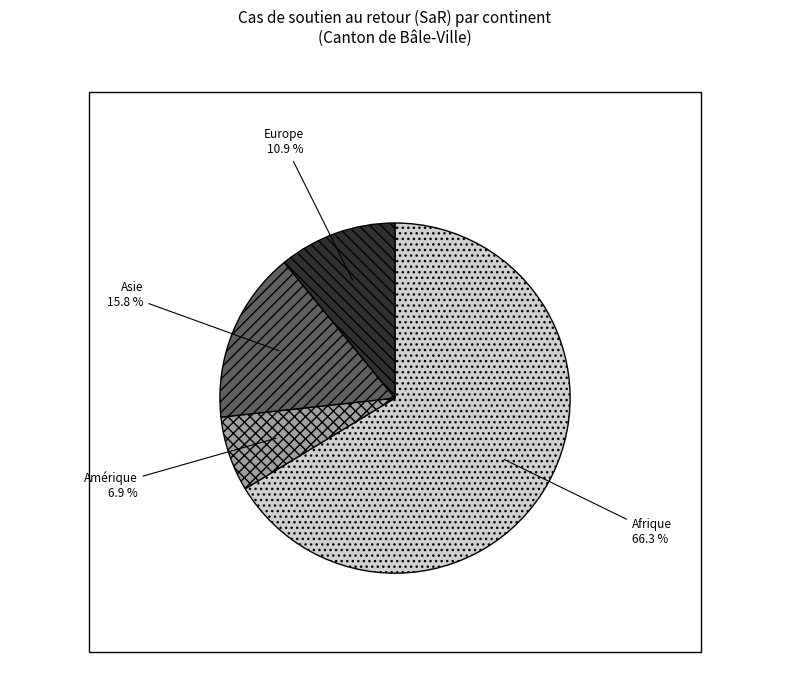

To the nearest percent, what percentage of the pie is Asie?

16%